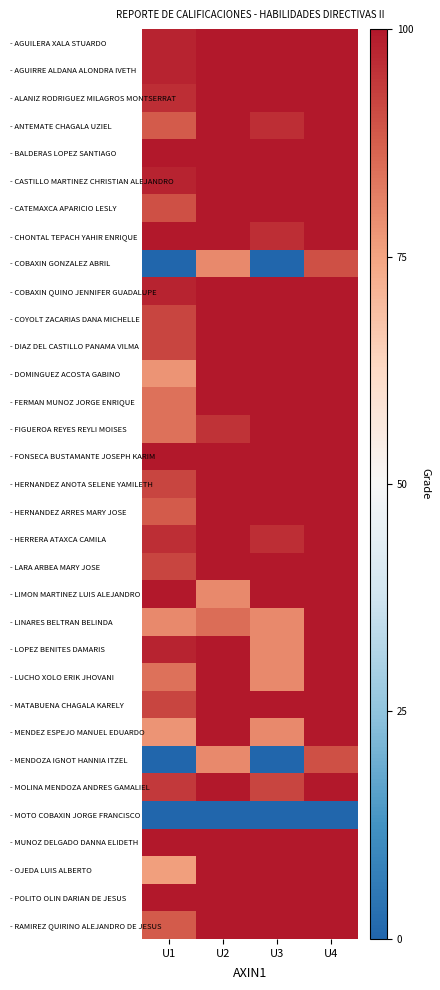

Which series has the largest range (max minus min)?

- COBAXIN GONZALEZ ABRIL